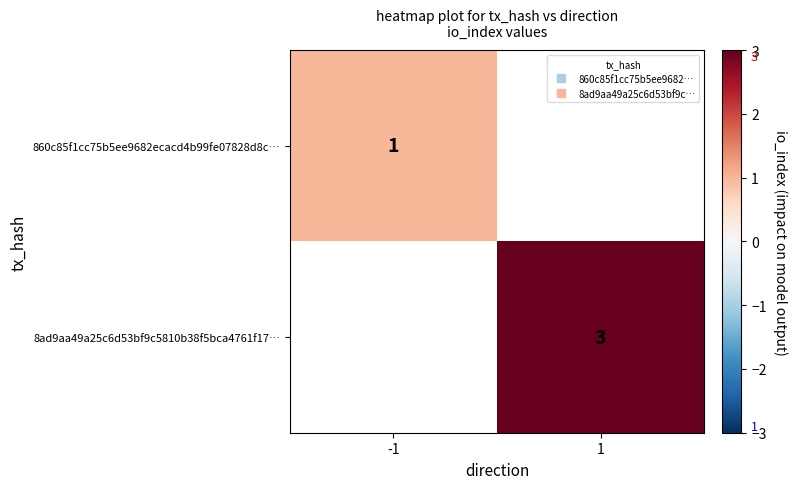

What is the smallest value displayed?

1.0